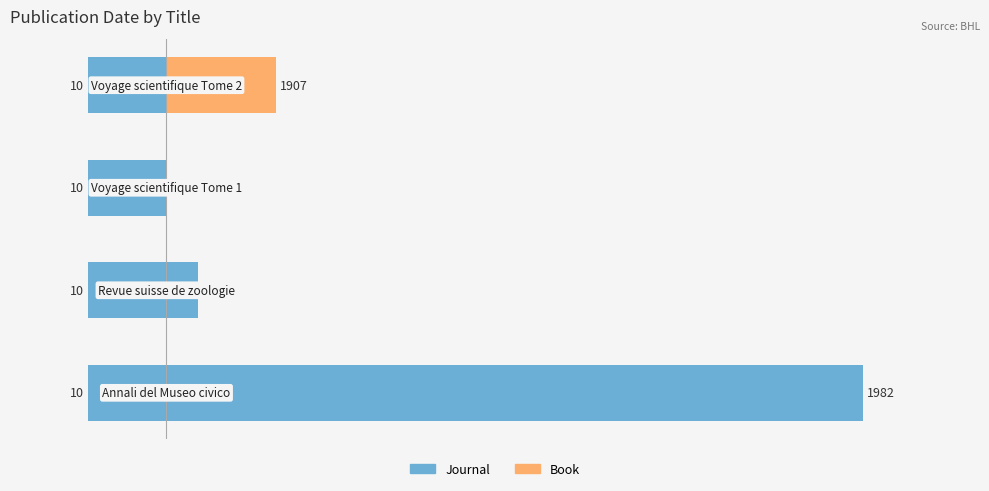

Reading left to right, what are all the values shown in this chart?

Journal: 0.6	0.6	0.6	0.6
Book: 89.0	4.0	0.0	14.0